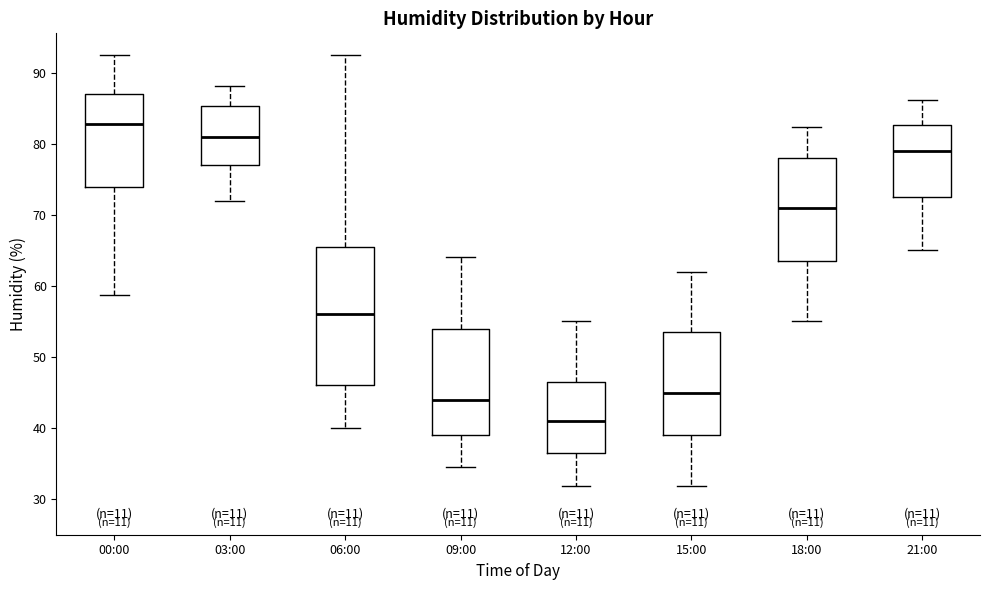

Reading left to right, read every box against the y-axis: the position of its median line, the range the box covers, and the ends of its whiskers. The values are not printed on the chart, so give them approximately, as read against the axis.

00:00: median 83, box 74 to 87, whiskers 59 to 93
03:00: median 81, box 77 to 85, whiskers 72 to 88
06:00: median 56, box 46 to 65, whiskers 40 to 93
09:00: median 44, box 39 to 54, whiskers 35 to 64
12:00: median 41, box 37 to 47, whiskers 32 to 55
15:00: median 45, box 39 to 54, whiskers 32 to 62
18:00: median 71, box 64 to 78, whiskers 55 to 82
21:00: median 79, box 73 to 83, whiskers 65 to 86